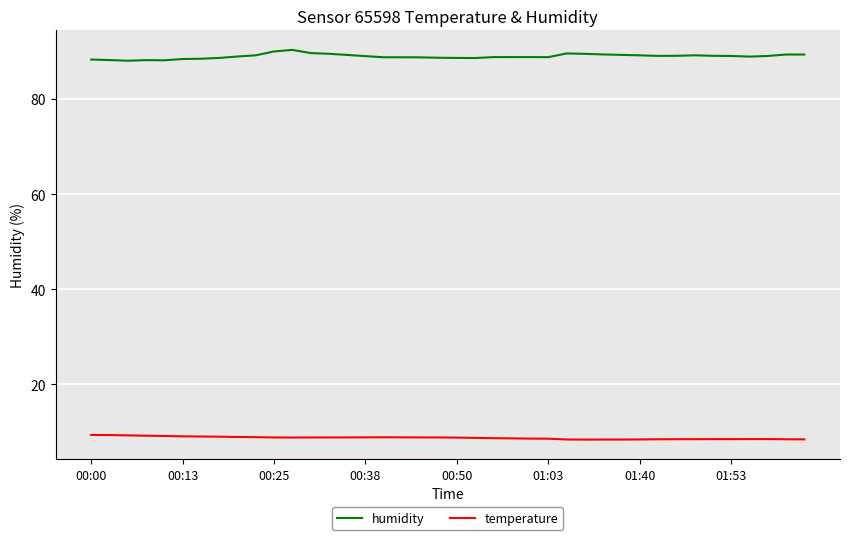

What is the smallest value displayed?

8.4